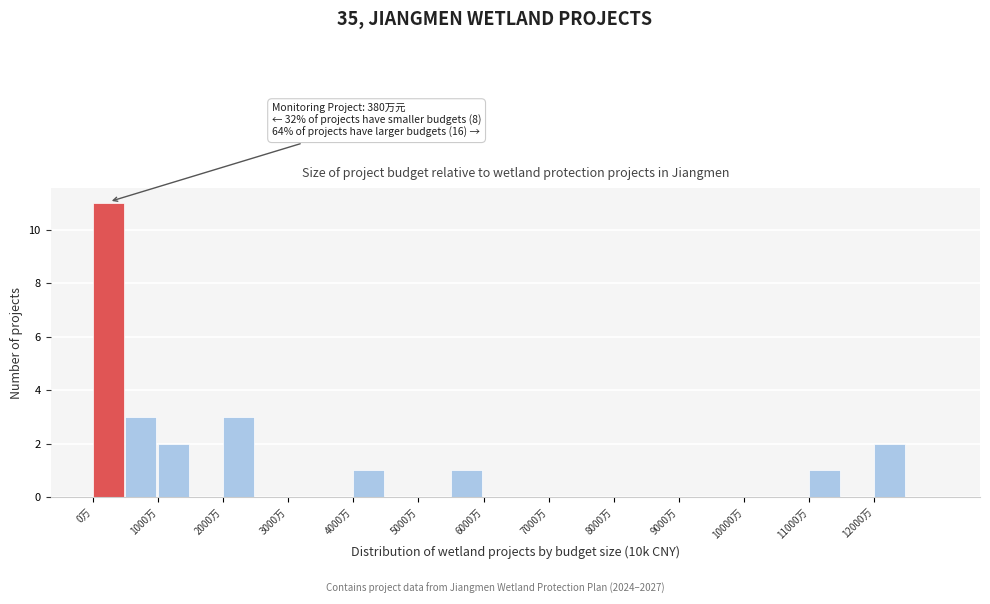

Which range on the x-axis has the tallest bar?

0 to 500